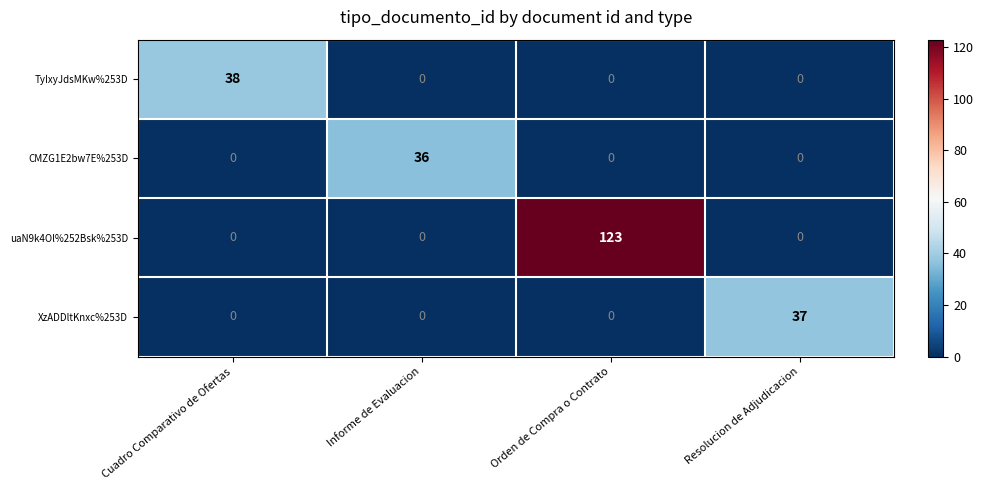

How many values in the CMZG1E2bw7E%253D series exceed 0?

1